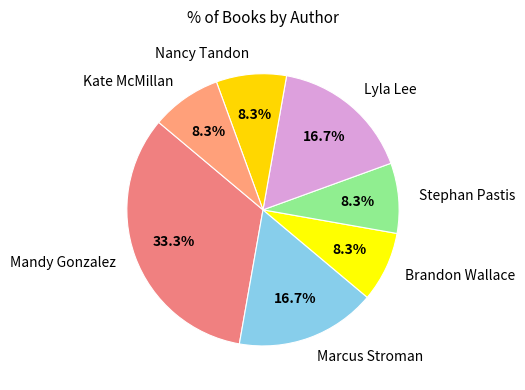

How much of the chart is everything except Mandy Gonzalez?

66.7%